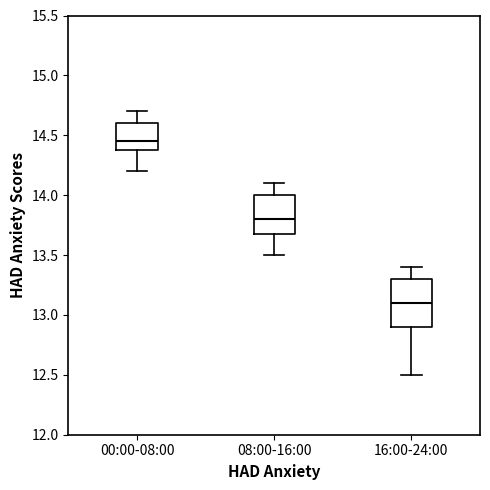

Where is the upper edge of the box for 16:00-24:00 on the y-axis? The values are not printed on the chart, so give them approximately, as read against the axis.

13.30